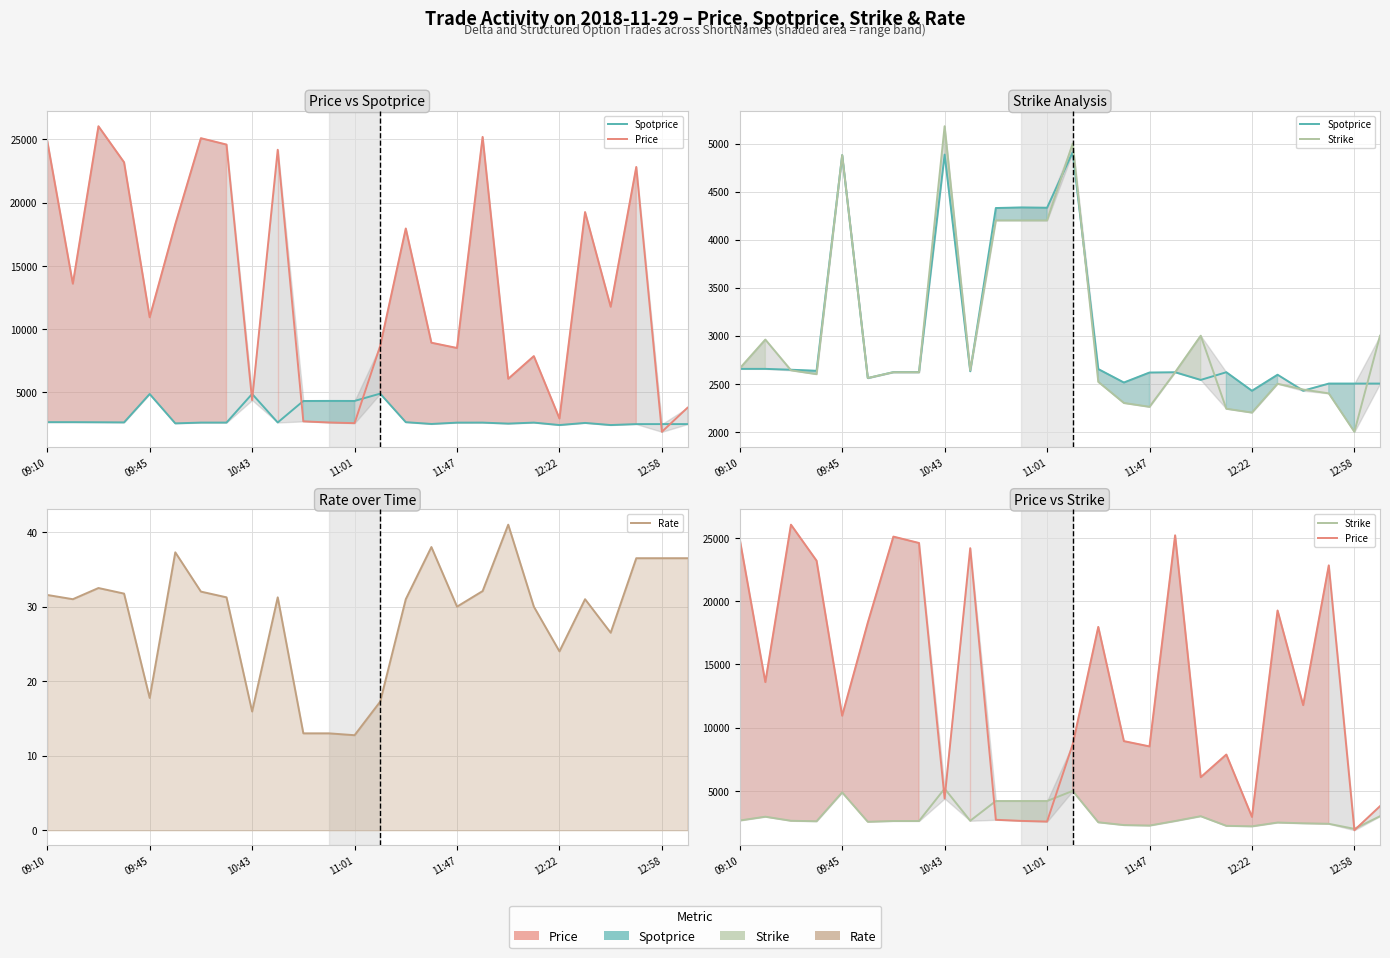

Count the number of data series in this chart.

4